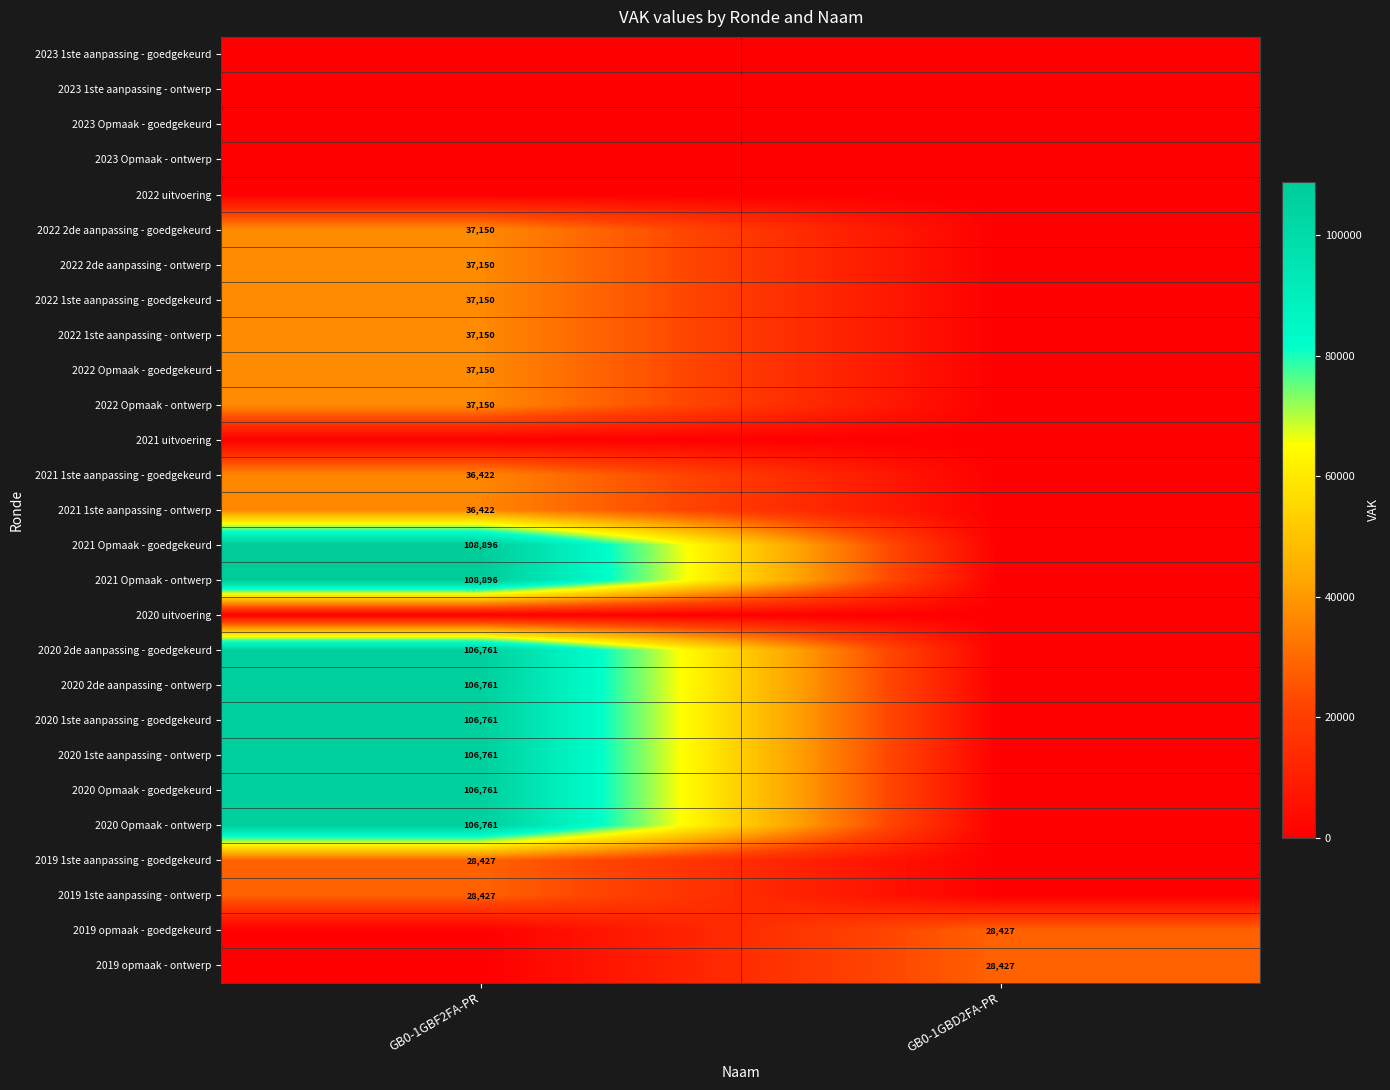

The value of 2019 opmaak - goedgekeurd at GB0-1GBD2FA-PR is 48335. True or false?

False